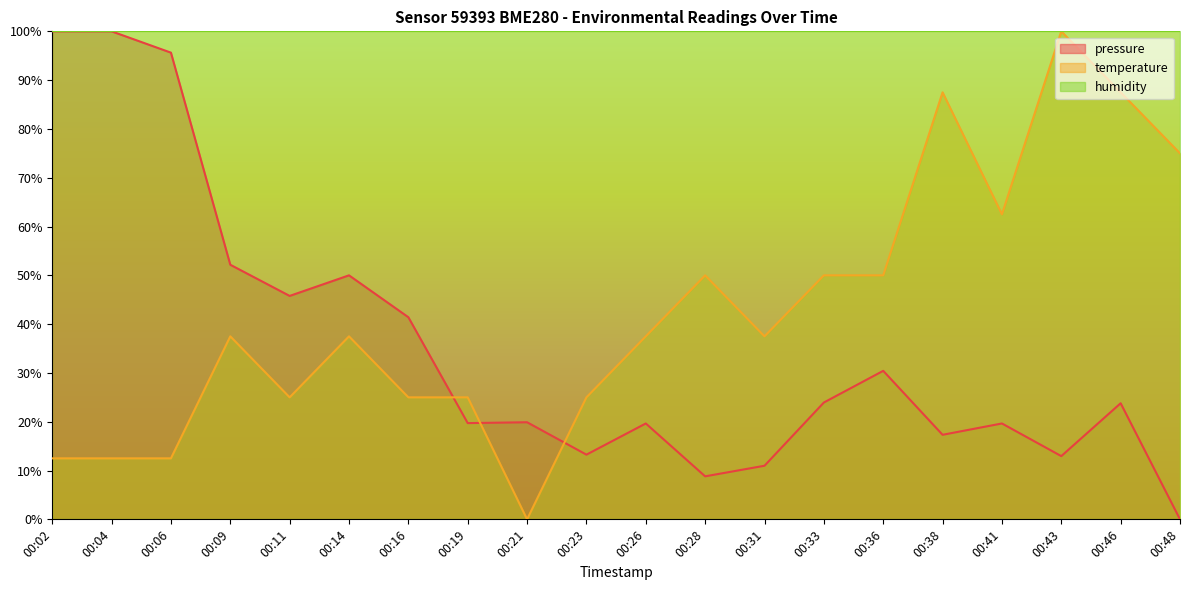

How many positive values does the temperature series have?

19